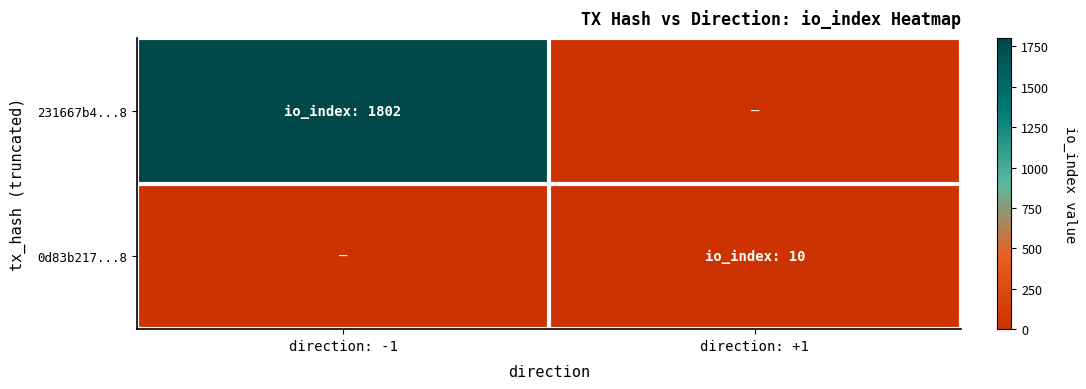

Which series has the widest spread of values?

231667b4...8